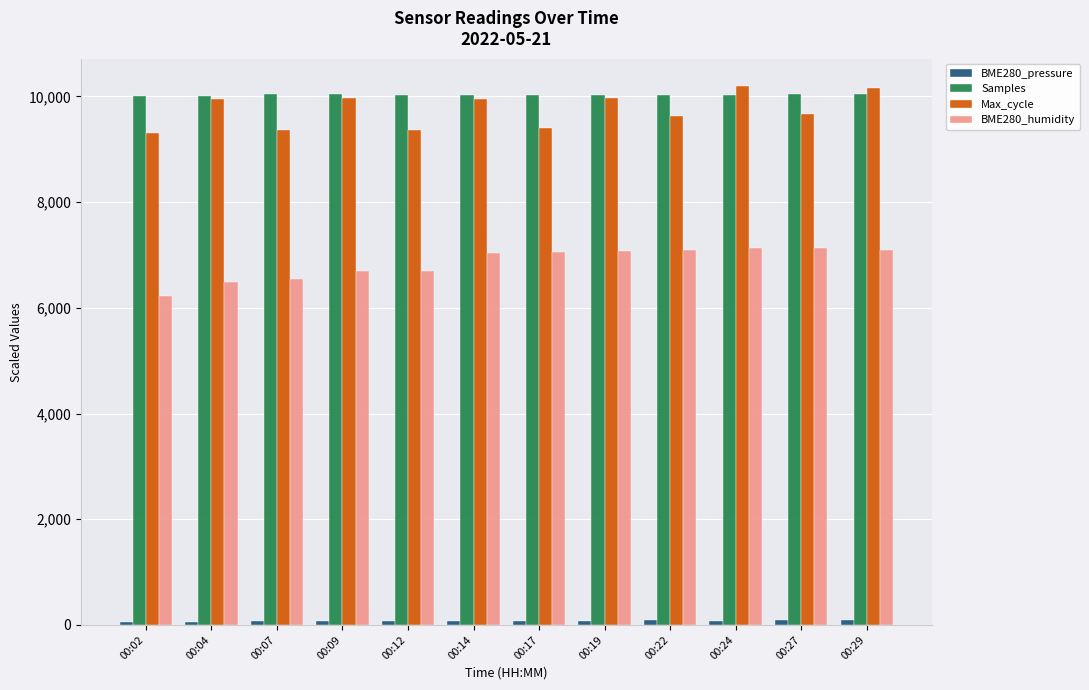

What is the total value across all series at 00:04?

26508.5